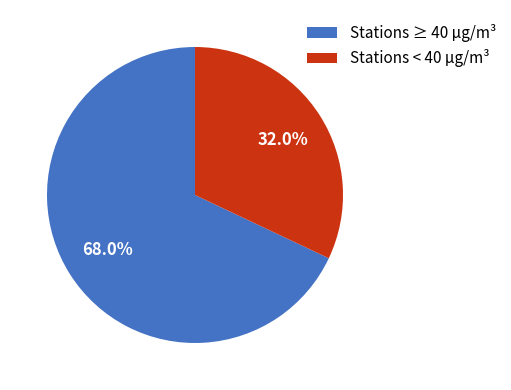

Is there a majority slice in this chart?

Yes